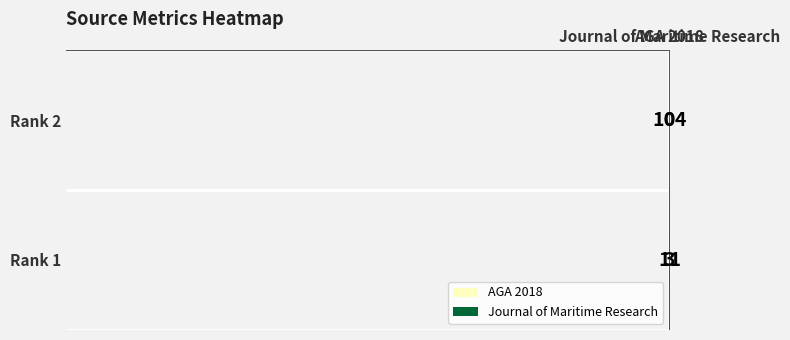

At how many categories does at least one series exceed 47?

1